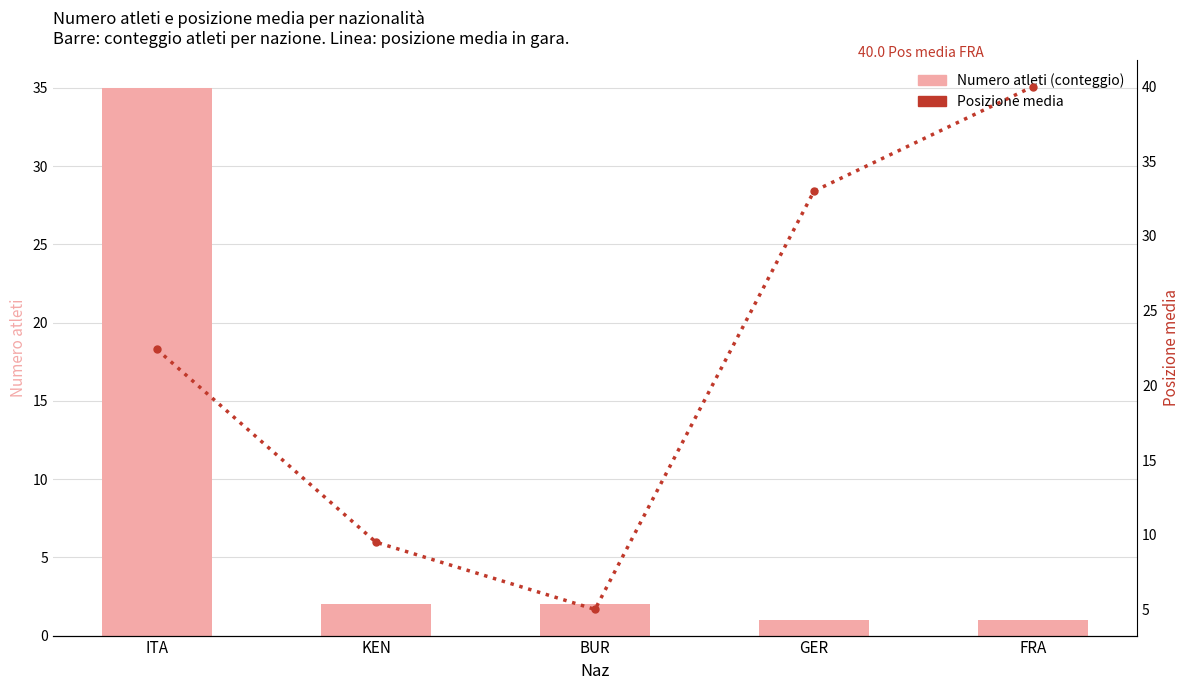

What is the total value across all series at BUR?

7.0